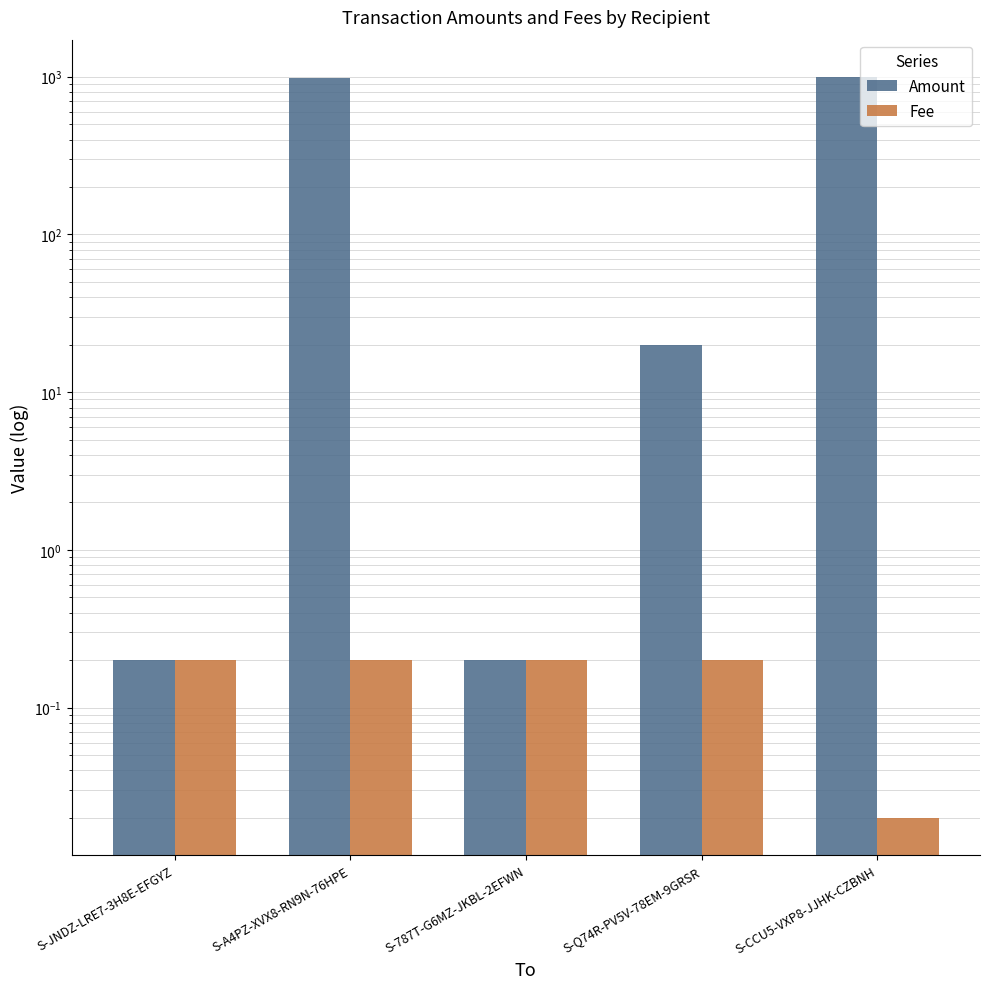

What is the value of the Amount bar at the 2nd from the left?

980.0